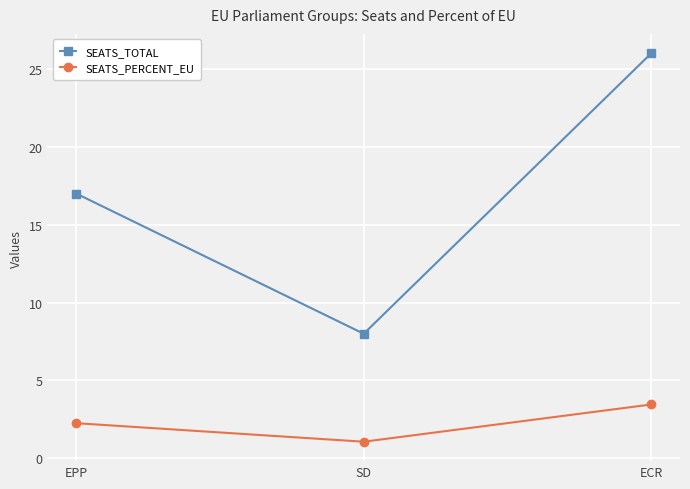

Which series has the largest total across all categories?

SEATS_TOTAL